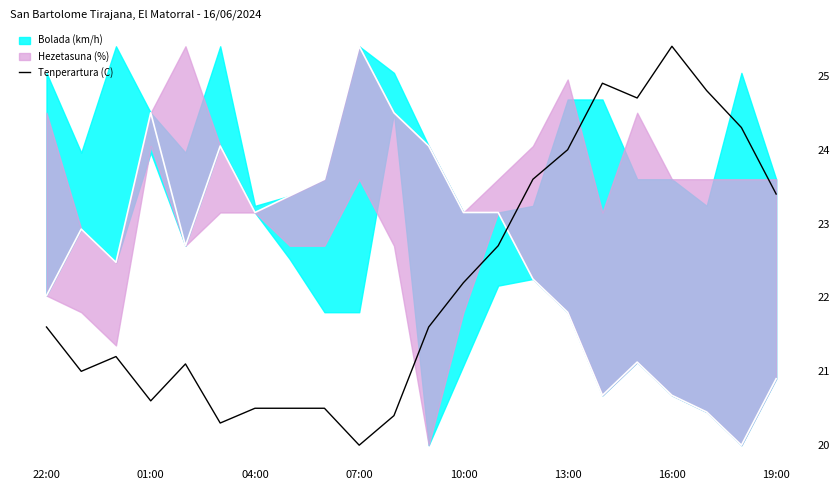

Where is Tenperartura (C) nearest to the value 22?

10:00